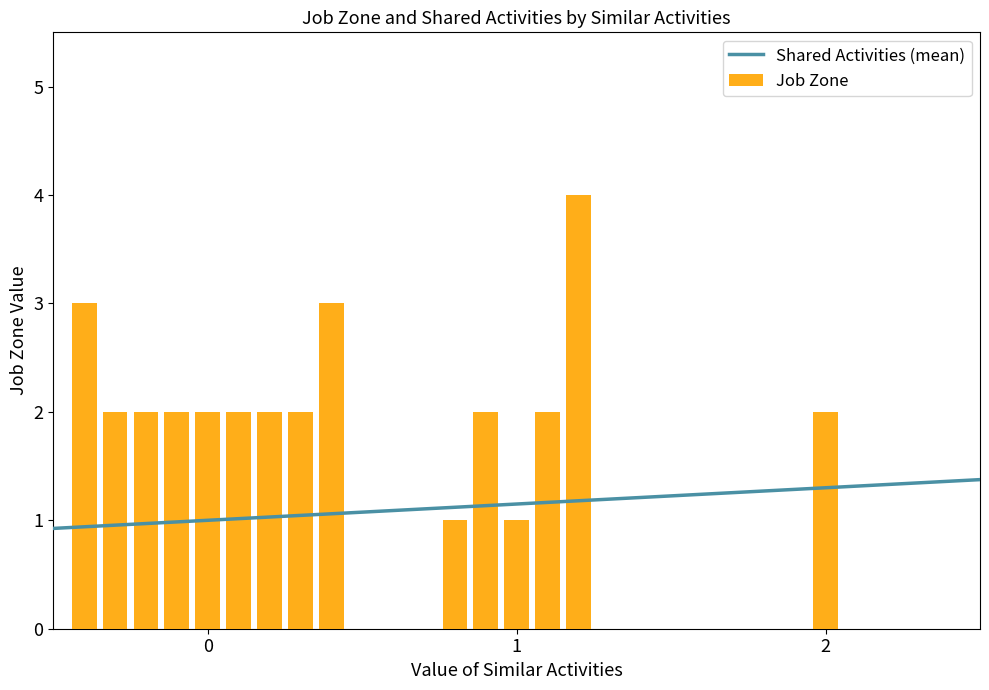

Which series has the largest range (max minus min)?

Job Zone